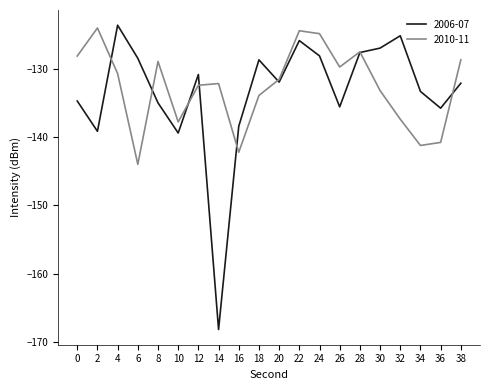

Between which two adjacent categories do 2006-07 and 2010-11 first intersect?

2 and 4